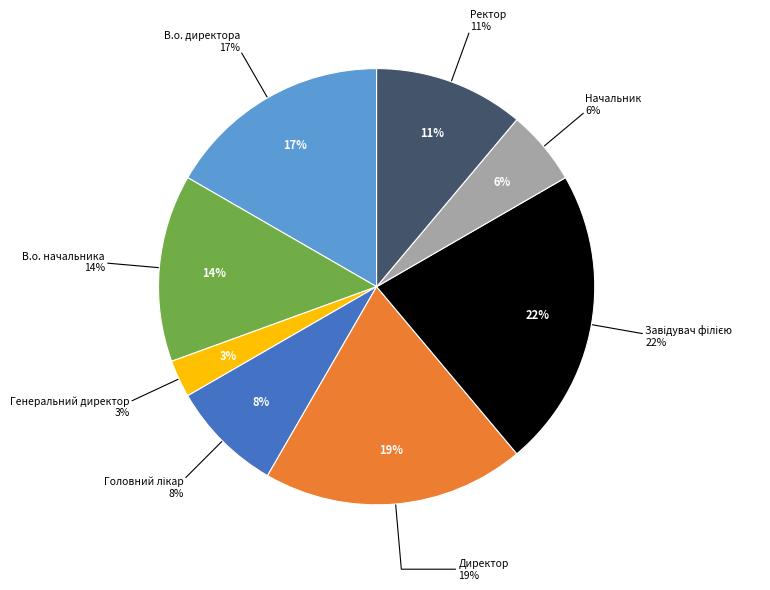

Rank the categories by value from highest to lowest.

Завідувач філією, Директор, В.о. директора, В.о. начальника, Ректор, Головний лікар, Начальник, Генеральний директор